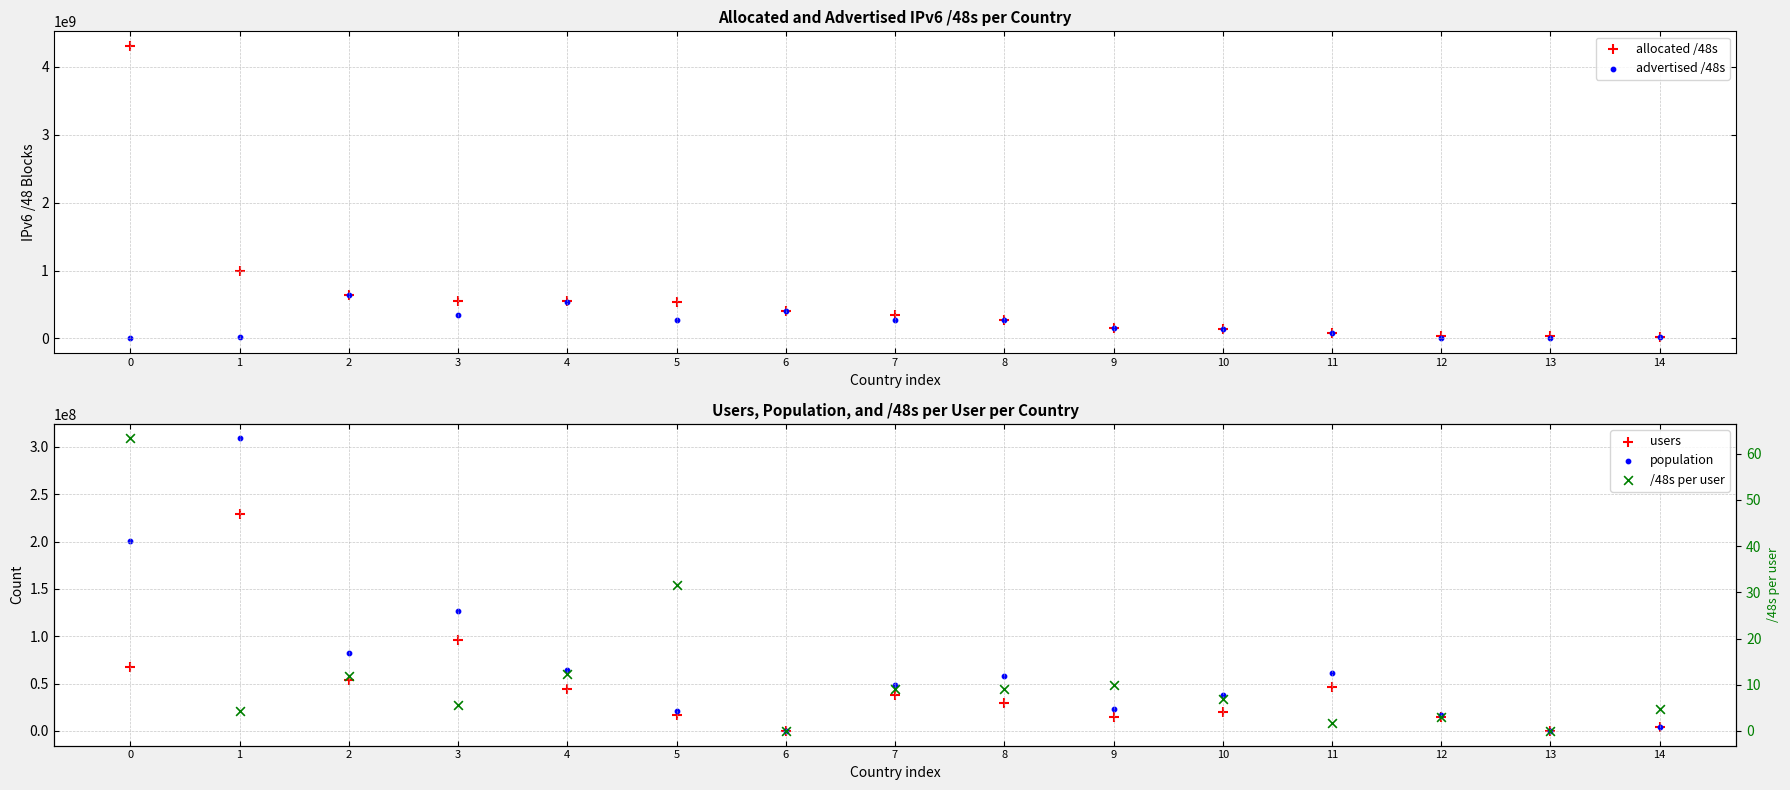

Which series has the largest Y range (max minus min)?

allocated /48s